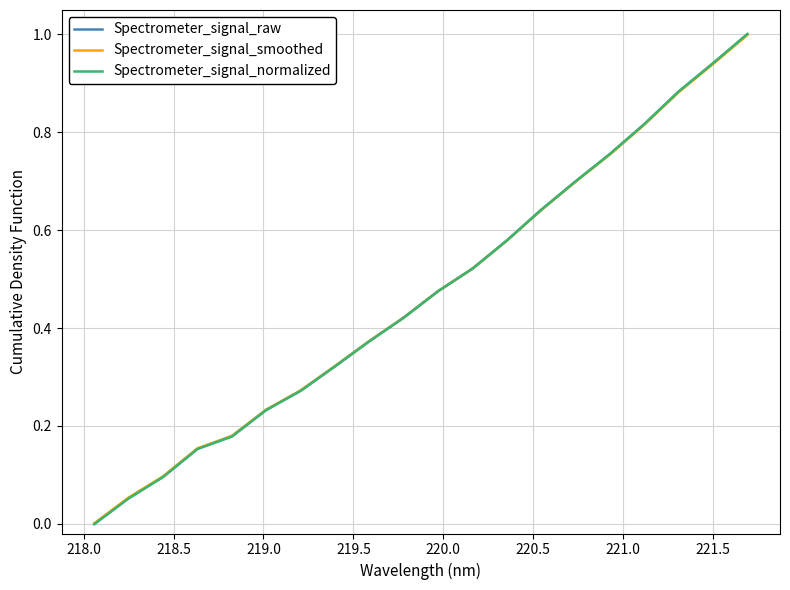

How many series are shown in this chart?

3